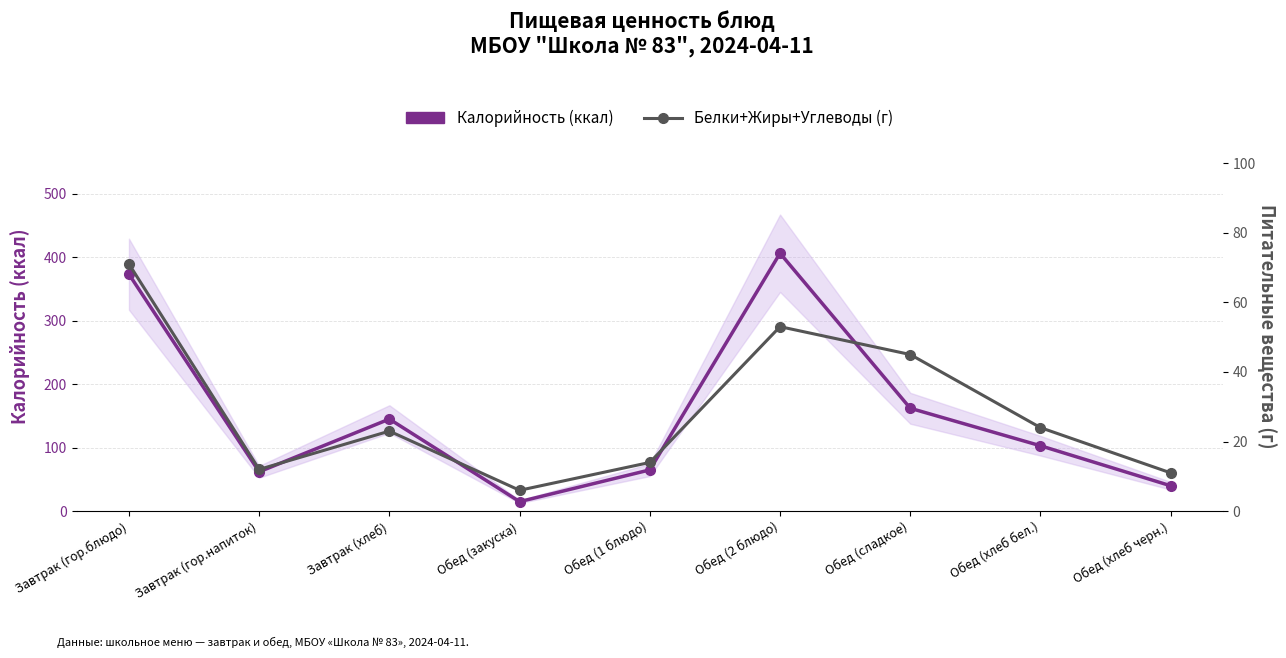

True or false: Калорийность (ккал) has a value of 162 at Обед (сладкое).

True